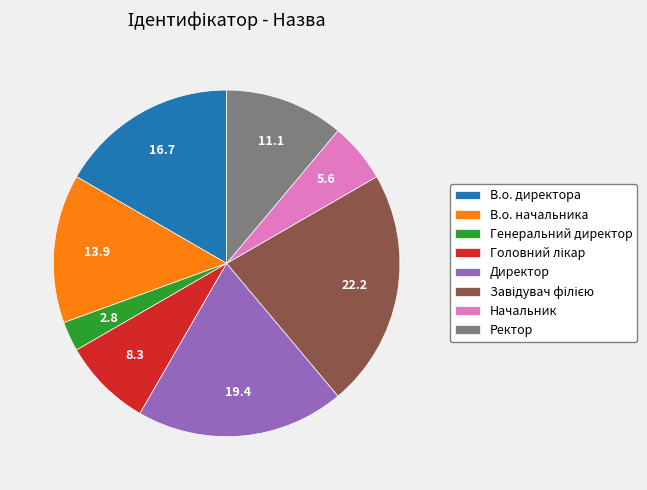

Does Директор account for over 50% of the chart?

No